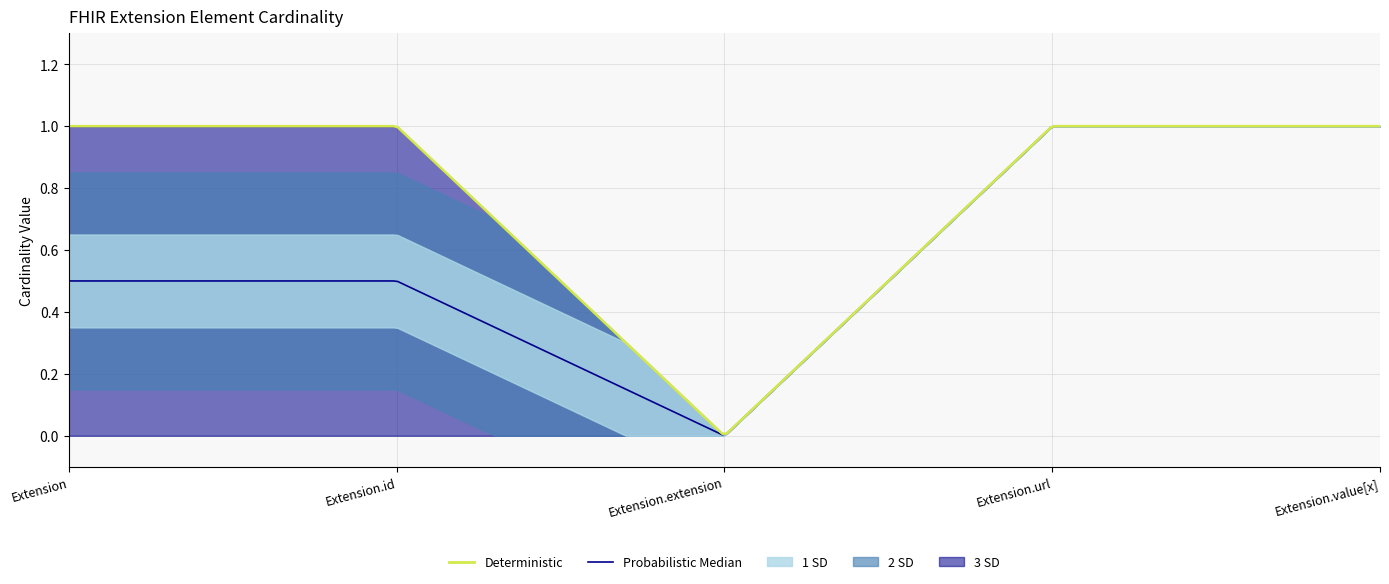

The min_cardinality series shows -1 at Extension.extension. True or false?

False